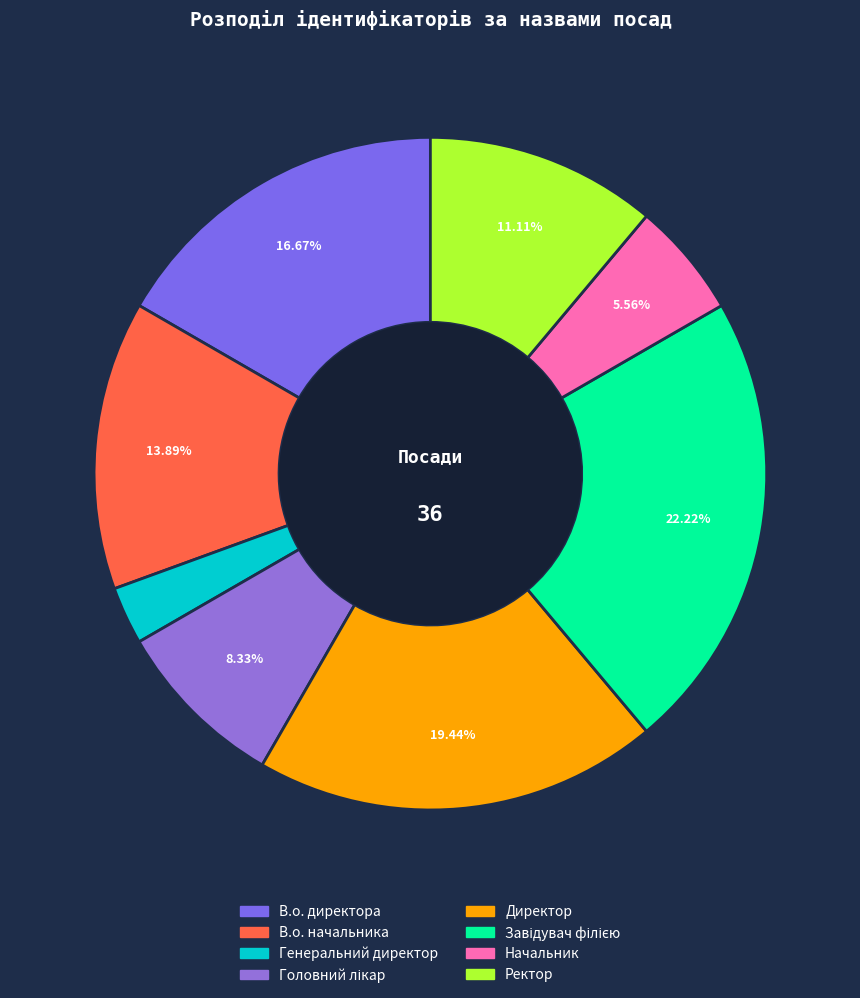

Approximately how many times larger is the value at В.о. начальника compared to Директор?

0.7